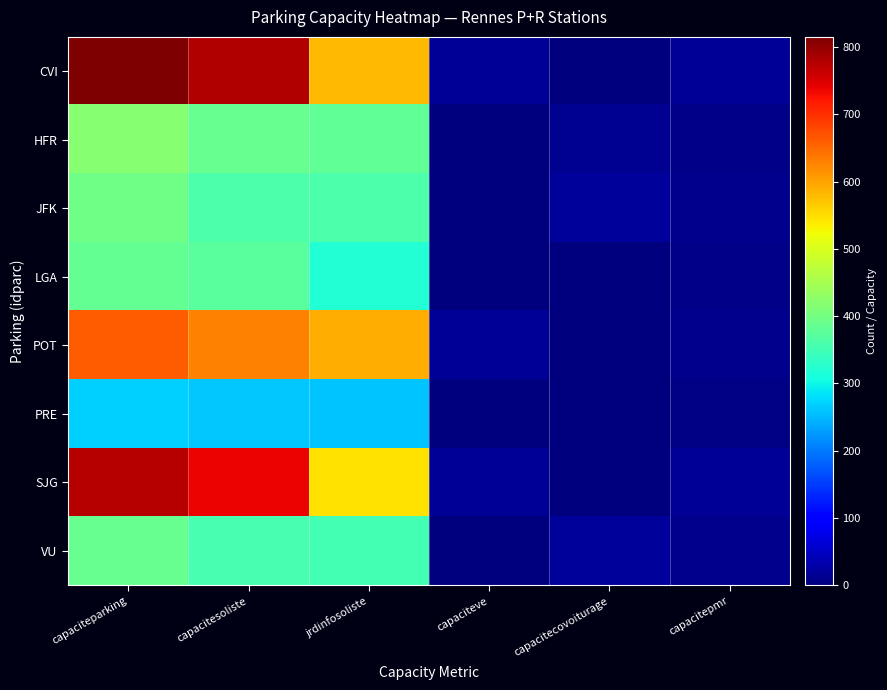

Reading left to right, extract all data points from this chart.

CVI: capaciteparking=815	capacitesoliste=777	jrdinfosoliste=581	capaciteve=18	capacitecovoiturage=0	capacitepmr=17
HFR: capaciteparking=418	capacitesoliste=386	jrdinfosoliste=382	capaciteve=0	capacitecovoiturage=15	capacitepmr=9
JFK: capaciteparking=397	capacitesoliste=362	jrdinfosoliste=360	capaciteve=0	capacitecovoiturage=20	capacitepmr=12
LGA: capaciteparking=385	capacitesoliste=373	jrdinfosoliste=320	capaciteve=0	capacitecovoiturage=0	capacitepmr=9
POT: capaciteparking=662	capacitesoliste=628	jrdinfosoliste=592	capaciteve=19	capacitecovoiturage=0	capacitepmr=12
PRE: capaciteparking=270	capacitesoliste=262	jrdinfosoliste=261	capaciteve=0	capacitecovoiturage=0	capacitepmr=6
SJG: capaciteparking=775	capacitesoliste=737	jrdinfosoliste=546	capaciteve=19	capacitecovoiturage=0	capacitepmr=16
VU: capaciteparking=387	capacitesoliste=354	jrdinfosoliste=353	capaciteve=0	capacitecovoiturage=20	capacitepmr=10